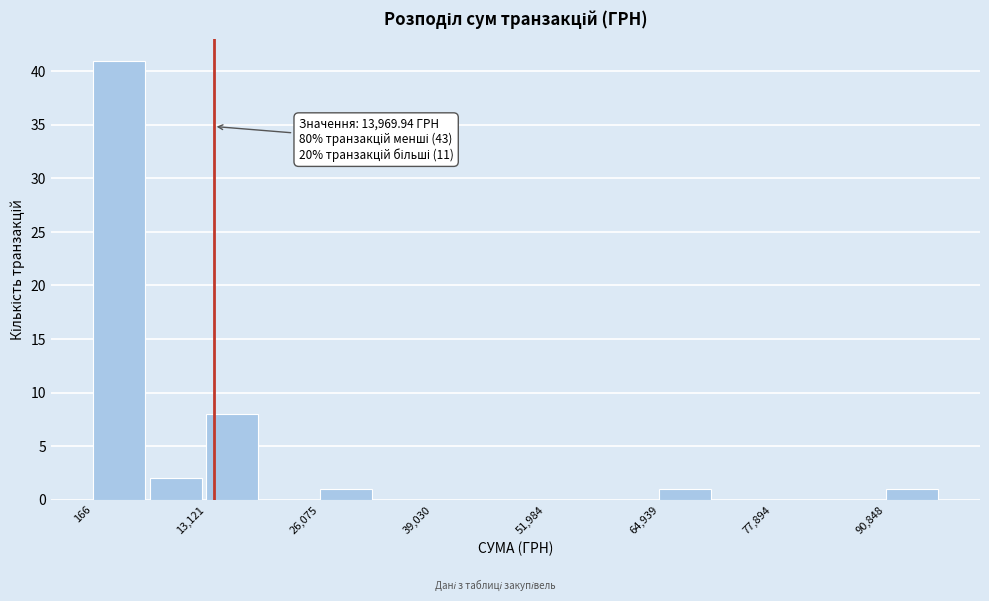

Around what value on the x-axis is the tallest bar? Give the approximate position of its centre, as read against the axis.

4000